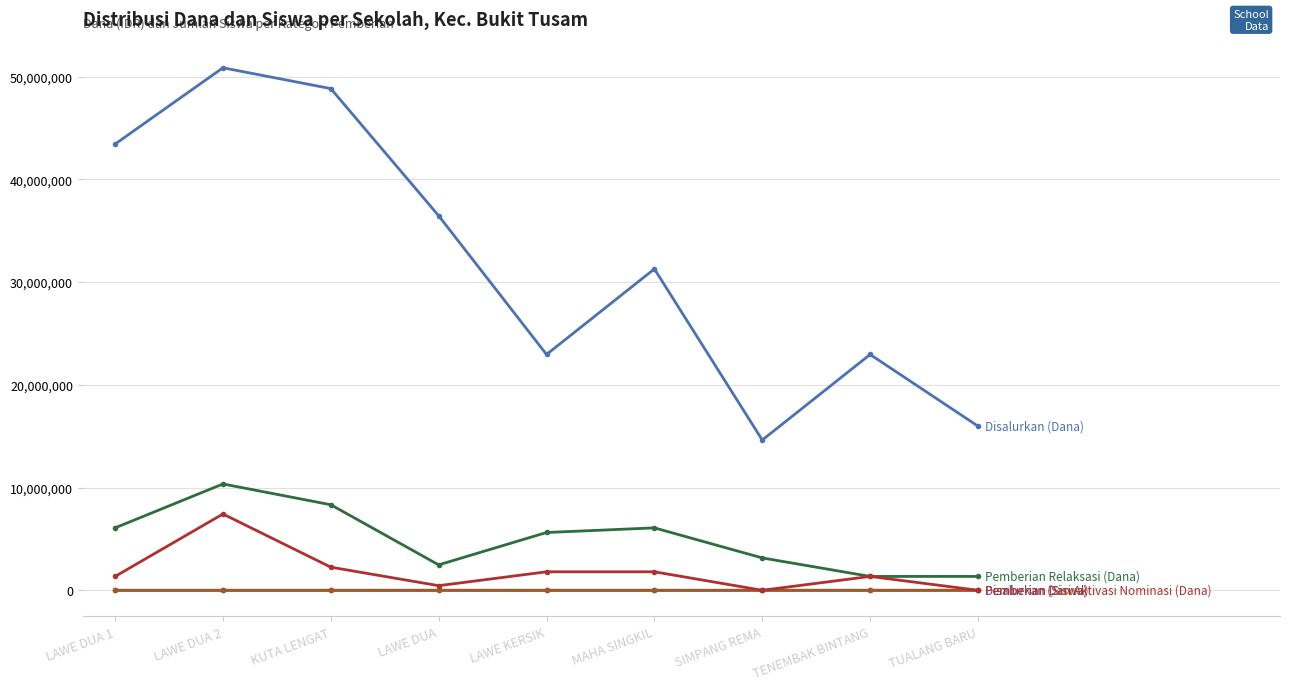

At which category does the chart reach its peak across all series?

LAWE DUA 2